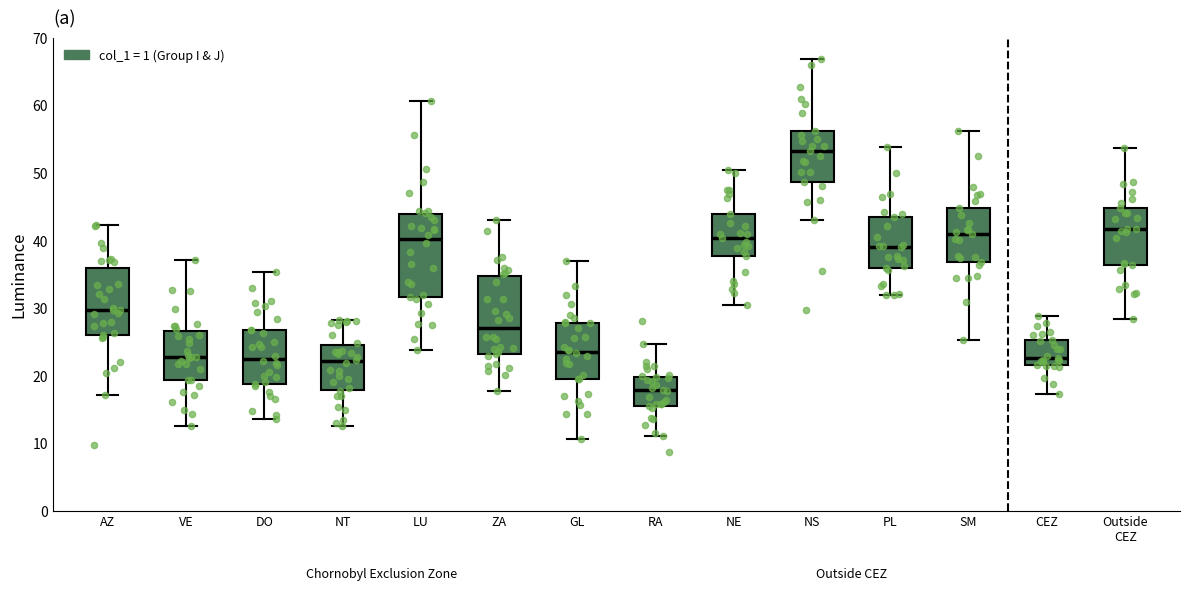

Reading left to right, read every box against the y-axis: the position of its median line, the range the box covers, and the ends of its whiskers. The values are not printed on the chart, so give them approximately, as read against the axis.

AZ: median 30, box 26 to 36, whiskers 17 to 42
VE: median 23, box 19 to 27, whiskers 13 to 37
DO: median 23, box 19 to 27, whiskers 14 to 35
NT: median 22, box 18 to 25, whiskers 13 to 28
LU: median 40, box 32 to 44, whiskers 24 to 61
ZA: median 27, box 23 to 35, whiskers 18 to 43
GL: median 24, box 20 to 28, whiskers 11 to 37
RA: median 18, box 16 to 20, whiskers 11 to 25
NE: median 40, box 38 to 44, whiskers 31 to 50
NS: median 53, box 49 to 56, whiskers 43 to 67
PL: median 39, box 36 to 43, whiskers 32 to 54
SM: median 41, box 37 to 45, whiskers 25 to 56
CEZ: median 23, box 22 to 25, whiskers 17 to 29
Outside CEZ: median 42, box 36 to 45, whiskers 28 to 54